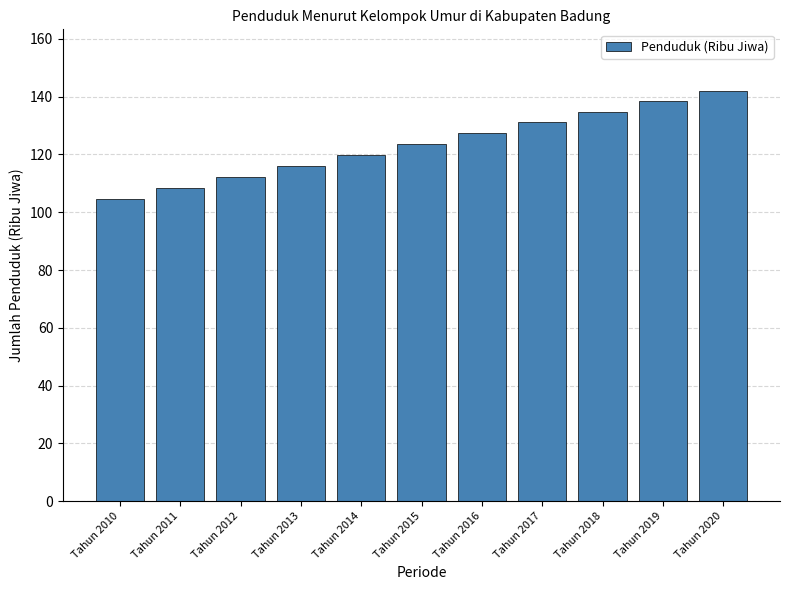

Which category has the lowest value across all series?

Tahun 2010